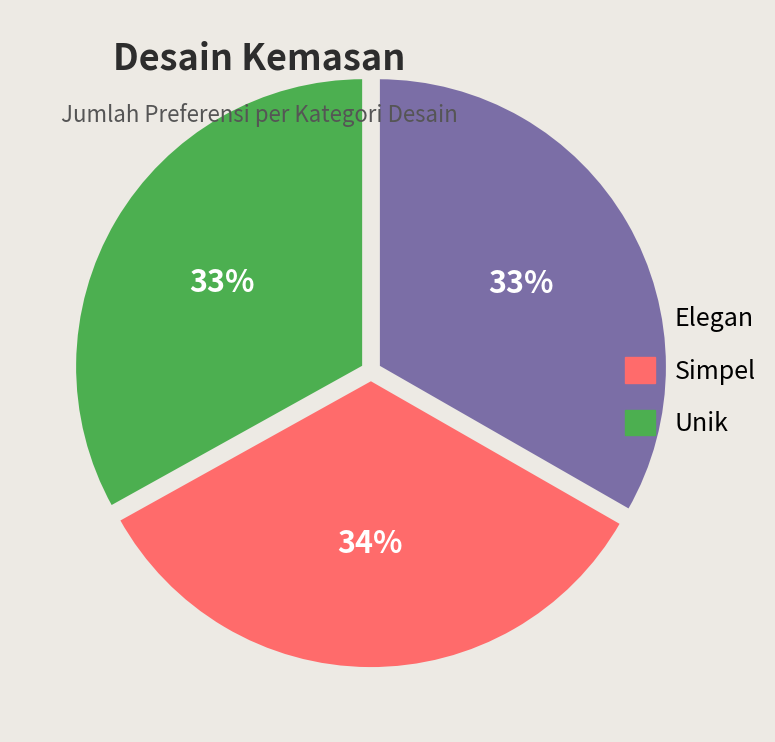

To the nearest percent, what is the difference between the largest and smallest slice percentages?

1%